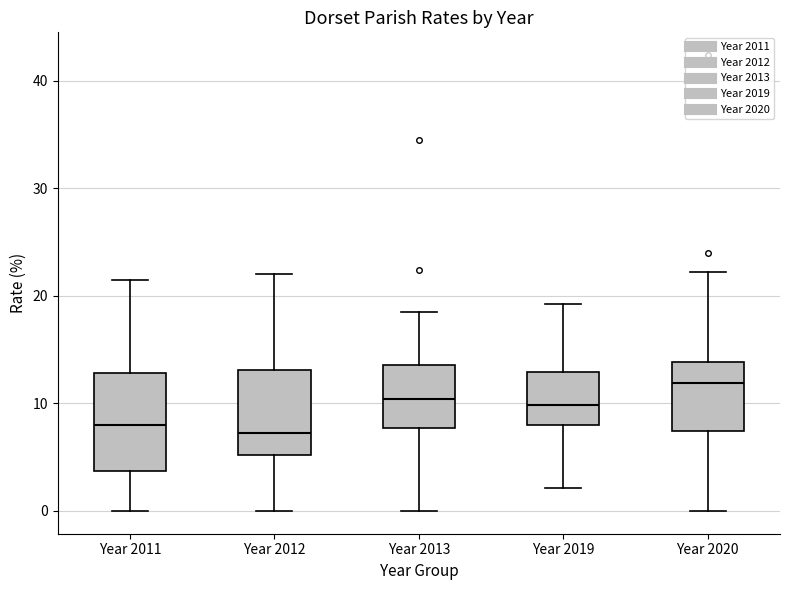

Which box is the tallest, from its lower edge to its upper edge?

Year 2011